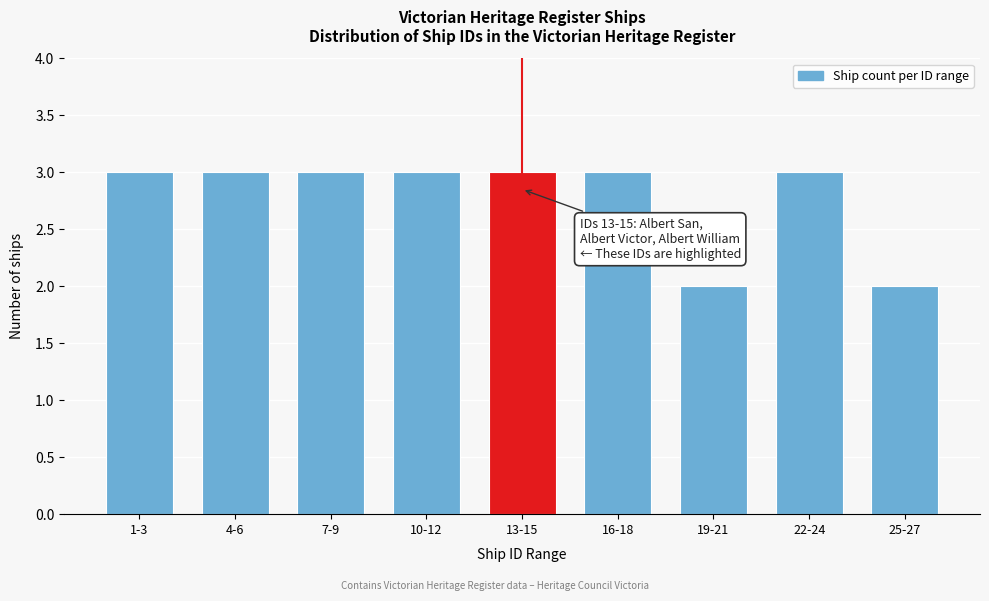

Reading left to right, extract all data points from this chart.

3	3	3	3	3	3	2	3	2